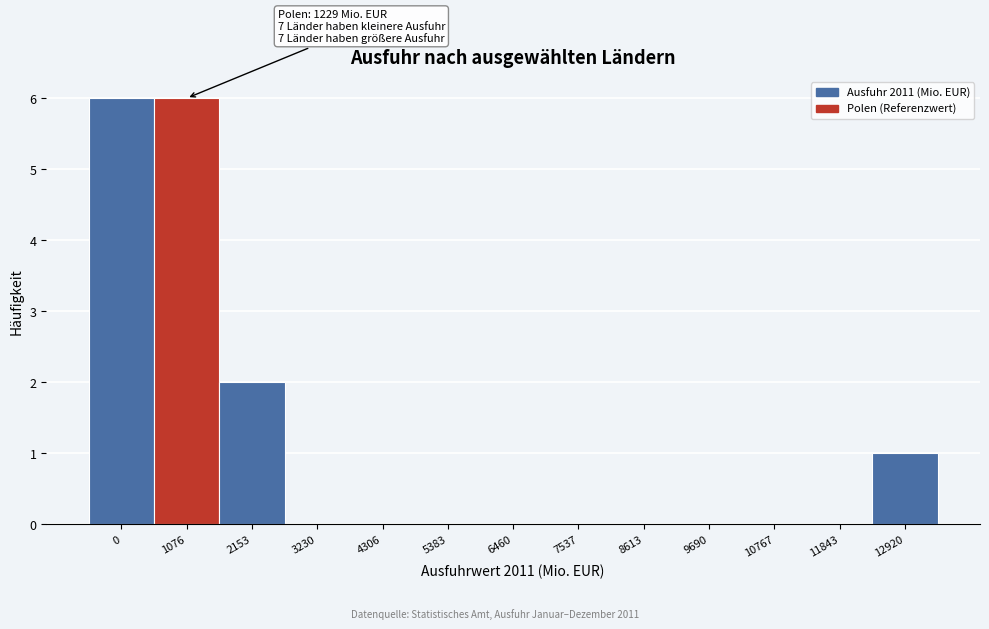

Reading right to left, what are all the values shown in this chart?

12920=1	11843=0	10767=0	9690=0	8613=0	7537=0	6460=0	5383=0	4306=0	3230=0	2153=2	1076=6	0=6